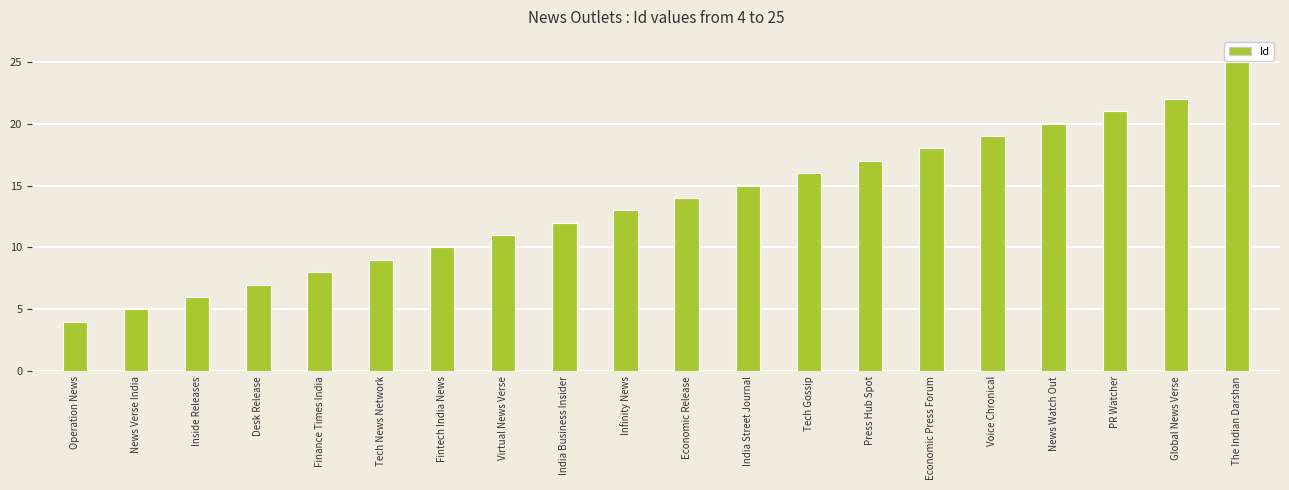

What position from the left is Fintech India News?

7